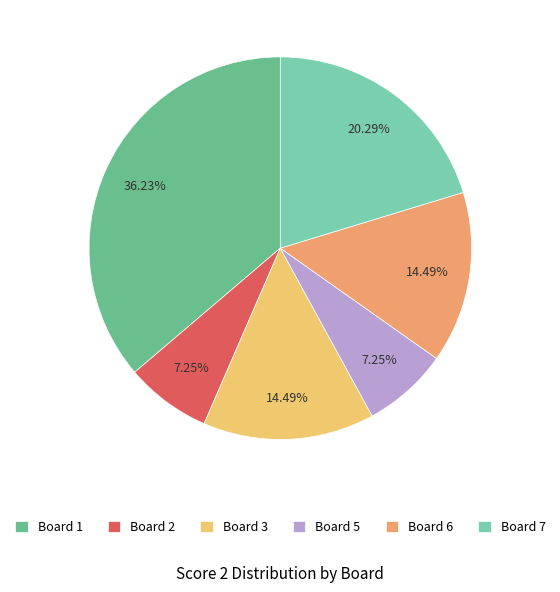

Is there a majority slice in this chart?

No